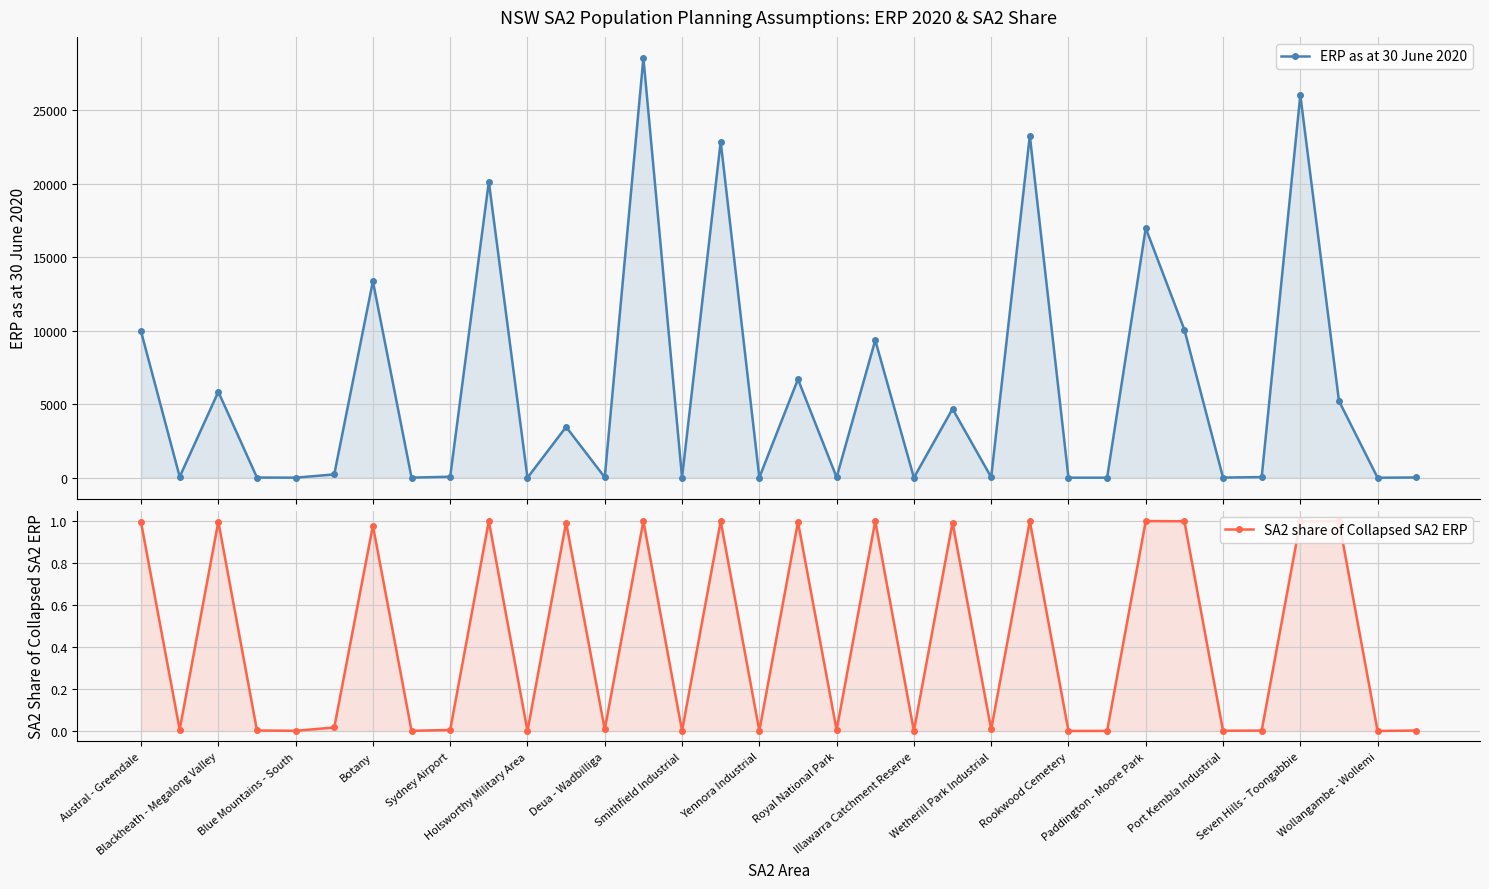

What is the highest value of the ERP as at 30 June 2020 series?

28559.0